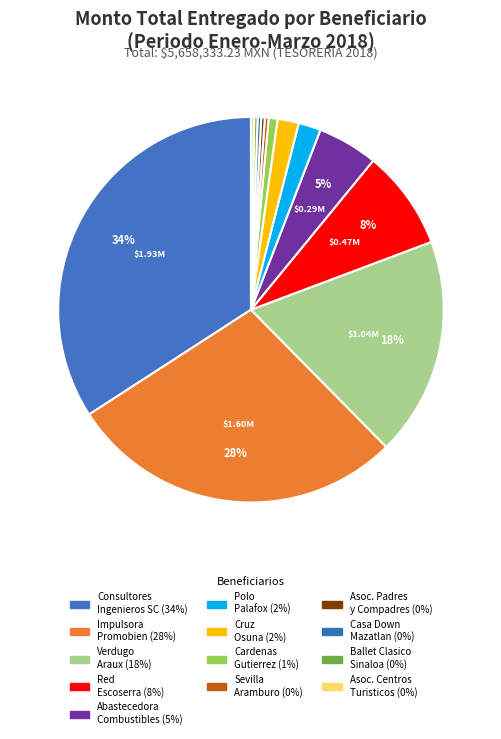

What is the largest slice in the pie chart?

CONSULTORES INGENIEROS Y ABOGADOS SC